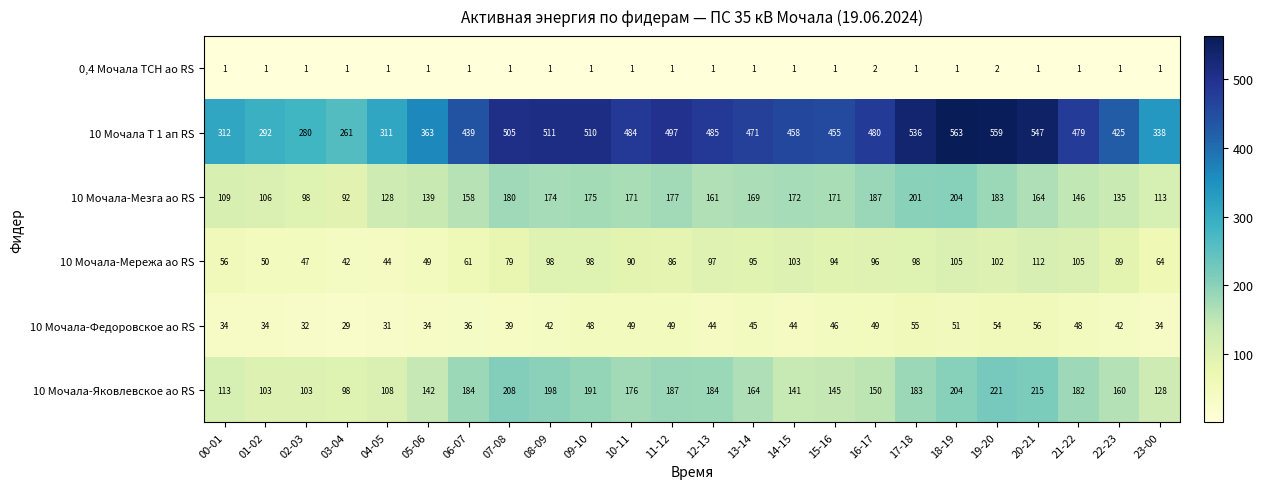

What is the highest value of the 10 Мочала-Федоровское ао RS series?

56